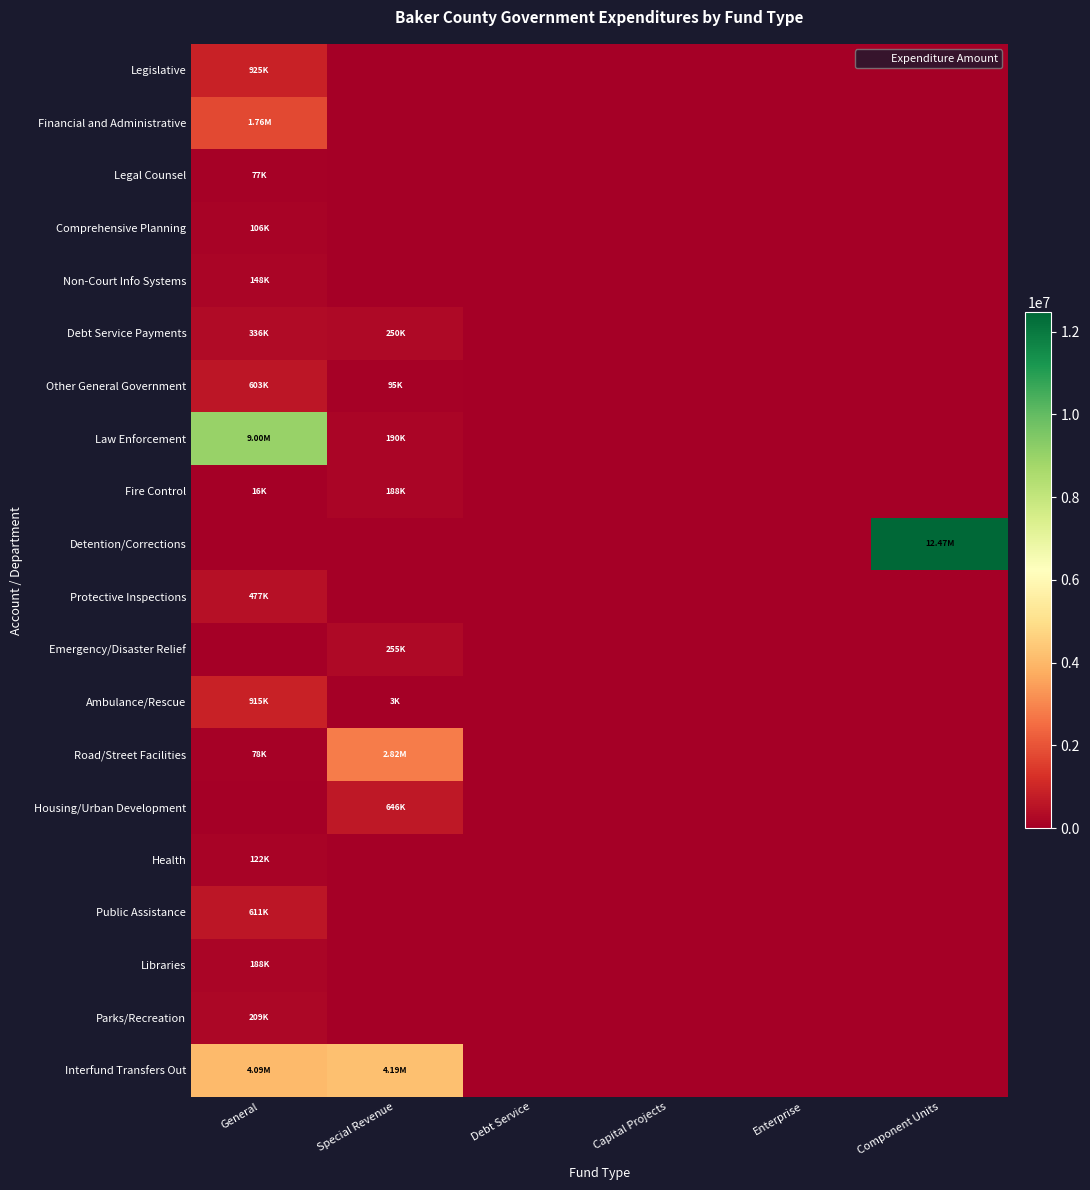

What is the maximum value shown in the chart?

12465020